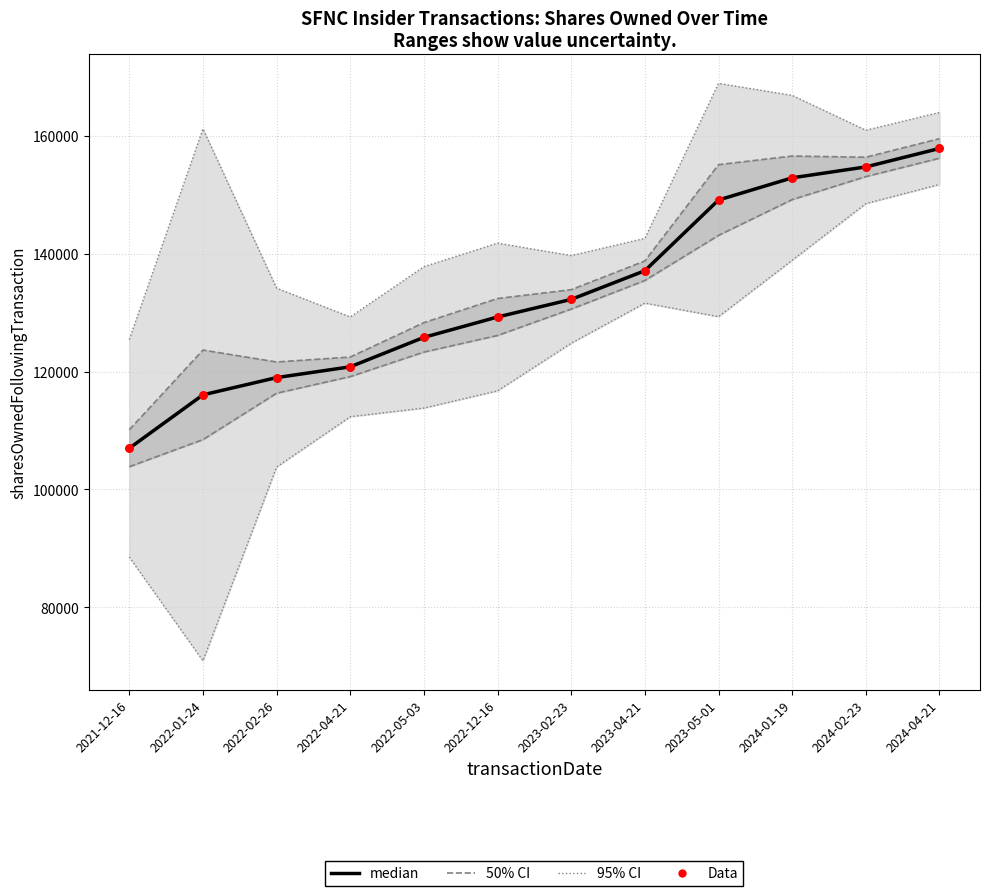

Is the value of median at 2022-05-03 greater than the value of Data at 2022-04-21?

Yes